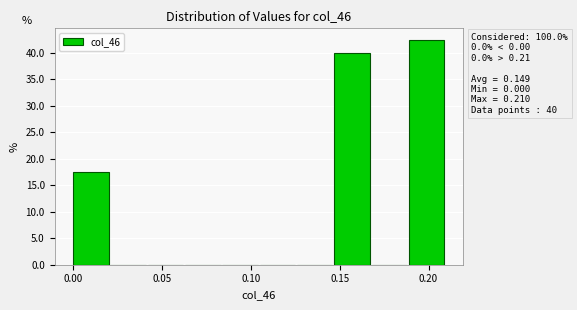

Over which range of the x-axis is the bar tallest?

0.189 to 0.210